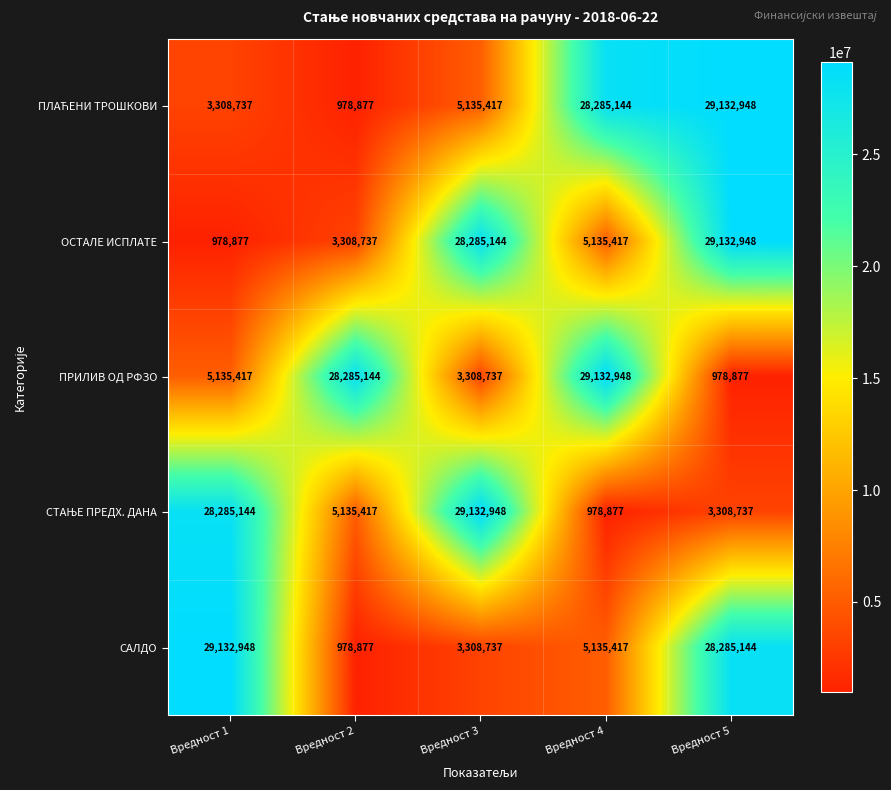

What is the difference between the highest and lowest values at Вредност 5?

28154071